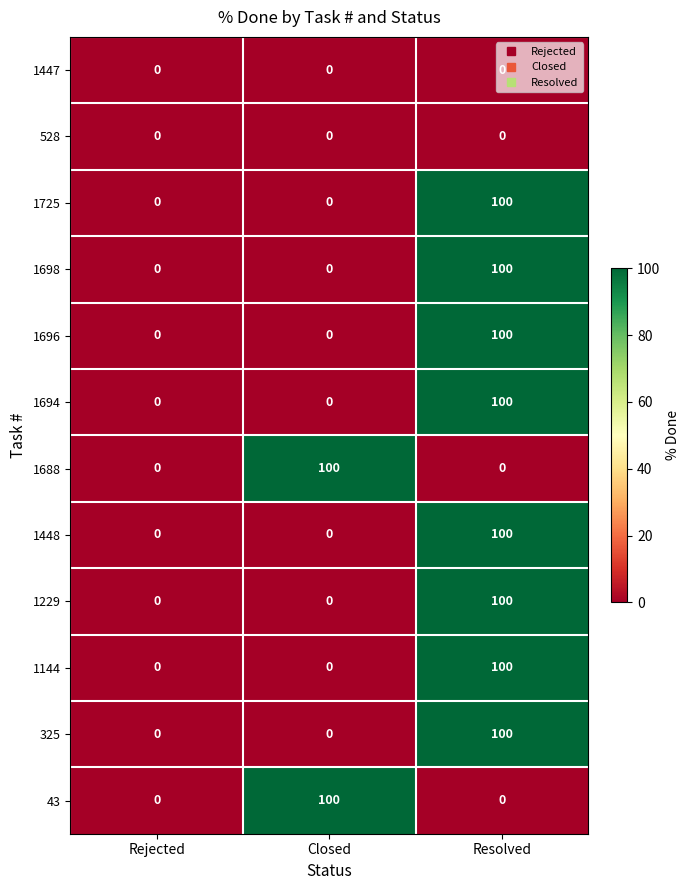

What is the sum of all 1694 values?

100